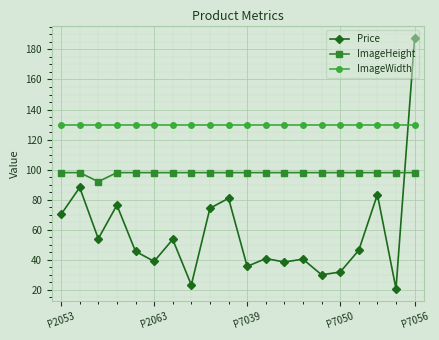

True or false: Price has more than 0 interior local peaks.

True